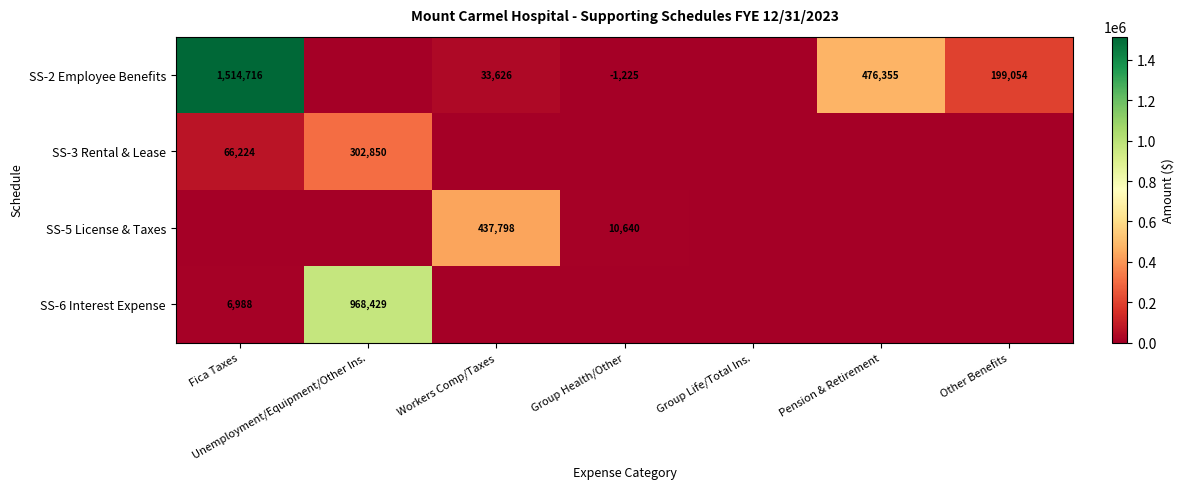

True or false: SS-2 Employee Benefits has a value of 199054 at Other Benefits.

True